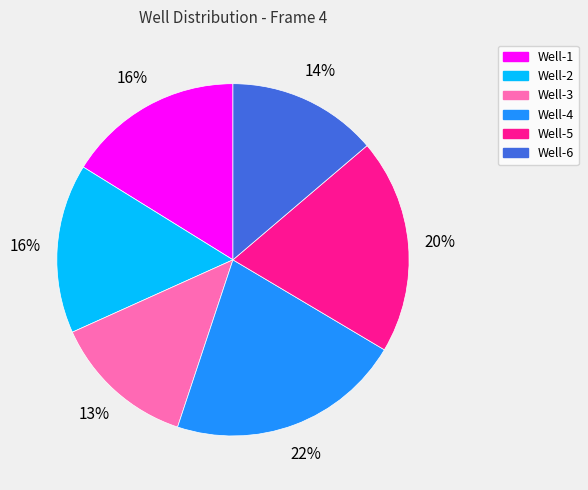

To the nearest percent, what is the average slice percentage?

17%